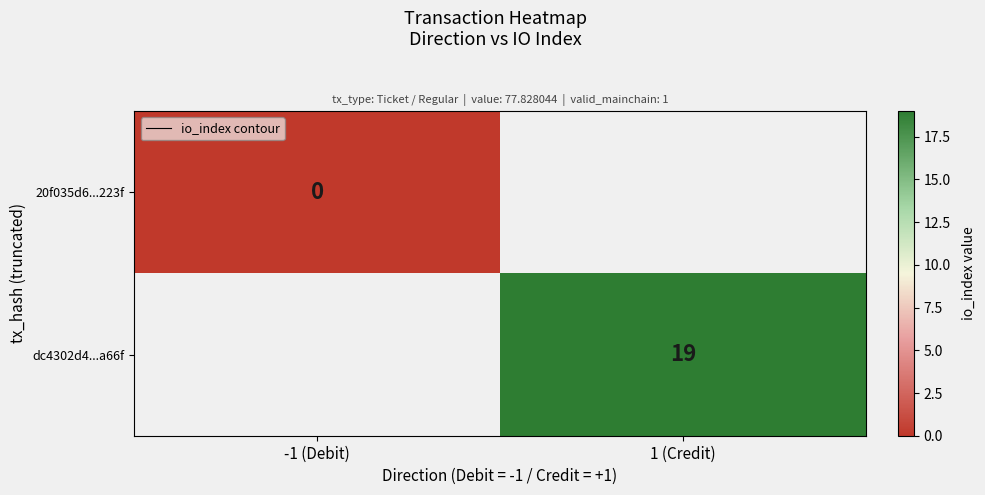

Which series has the widest spread of values?

20f035d6...223f